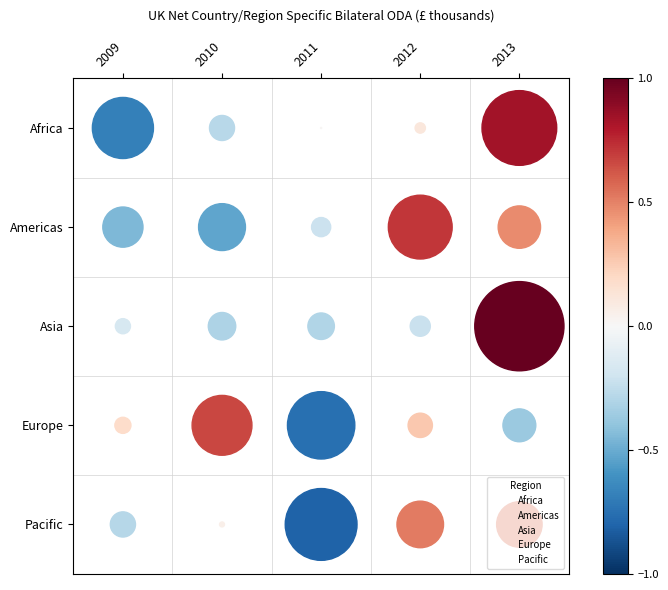

True or false: Europe has a value of 1 at 2010.

True